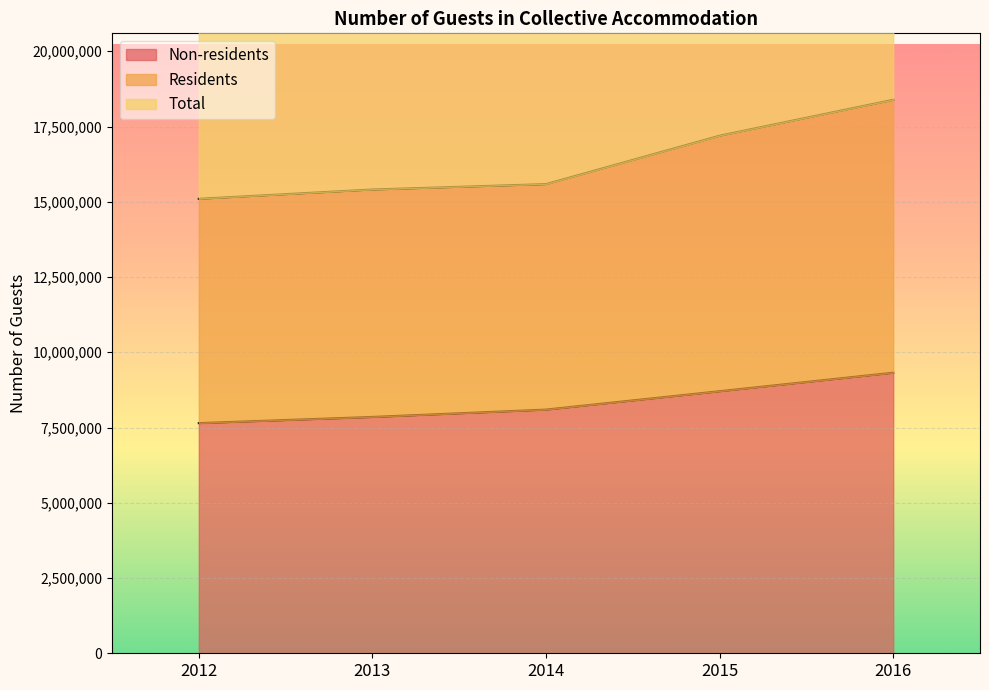

Is it true that Residents equals 15098817 at 2012?

True